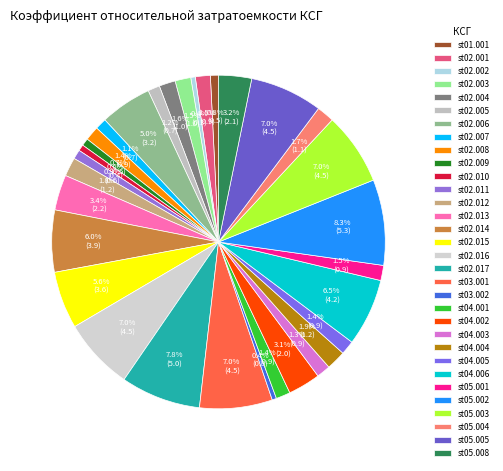

Does st02.013 account for over 50% of the chart?

No